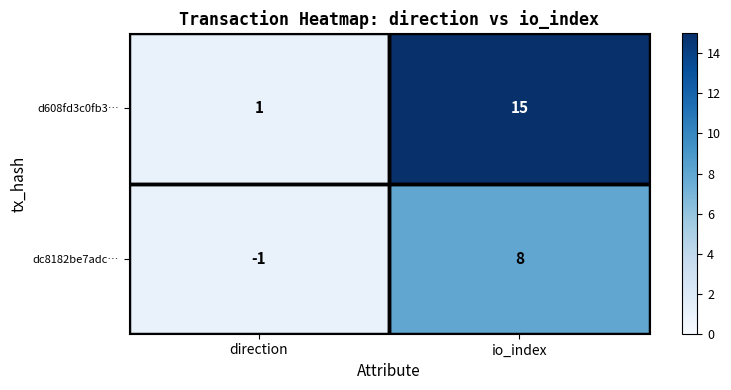

Read the dc8182be7adc… value at io_index.

8